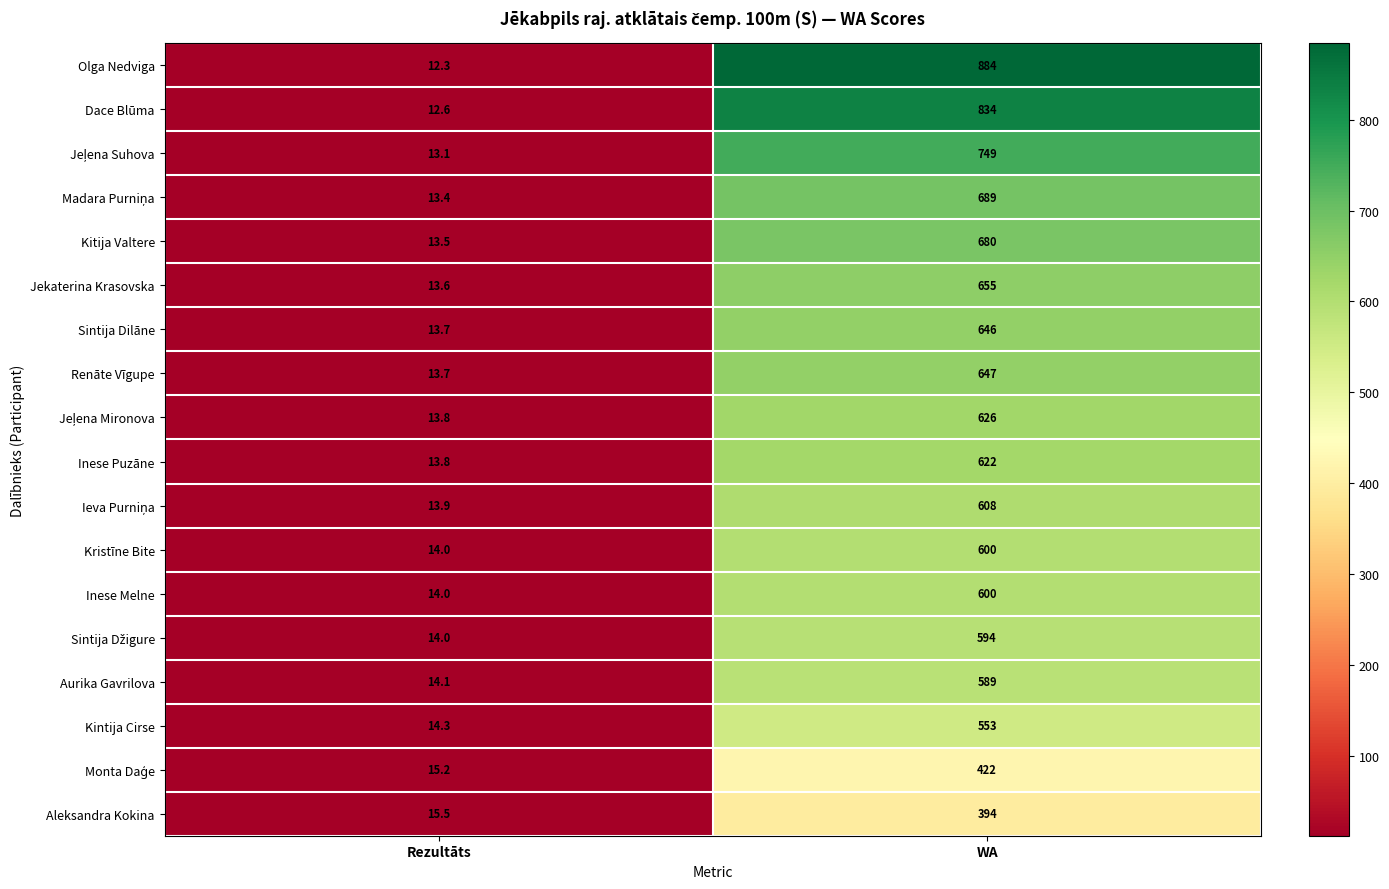

The value of Renāte Vīgupe at WA is 316.5. True or false?

False